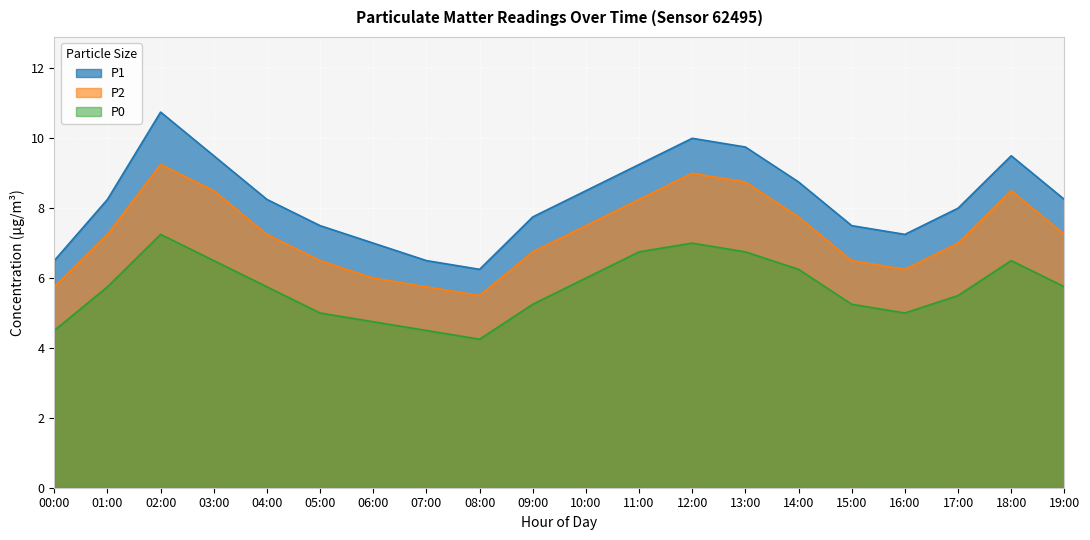

What position from the right is 05:00?

15